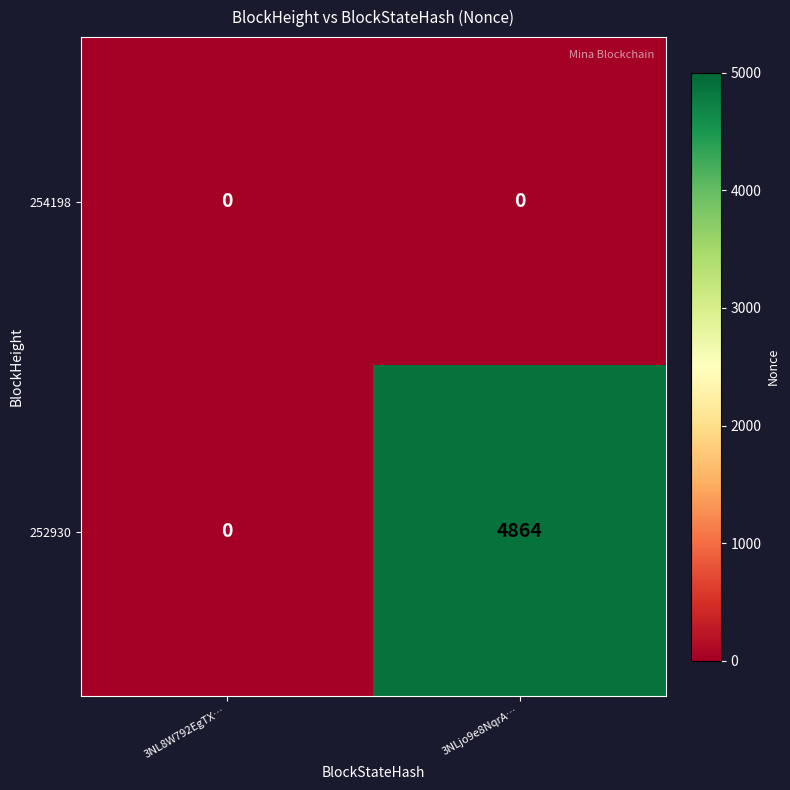

What is the maximum value shown in the chart?

4864